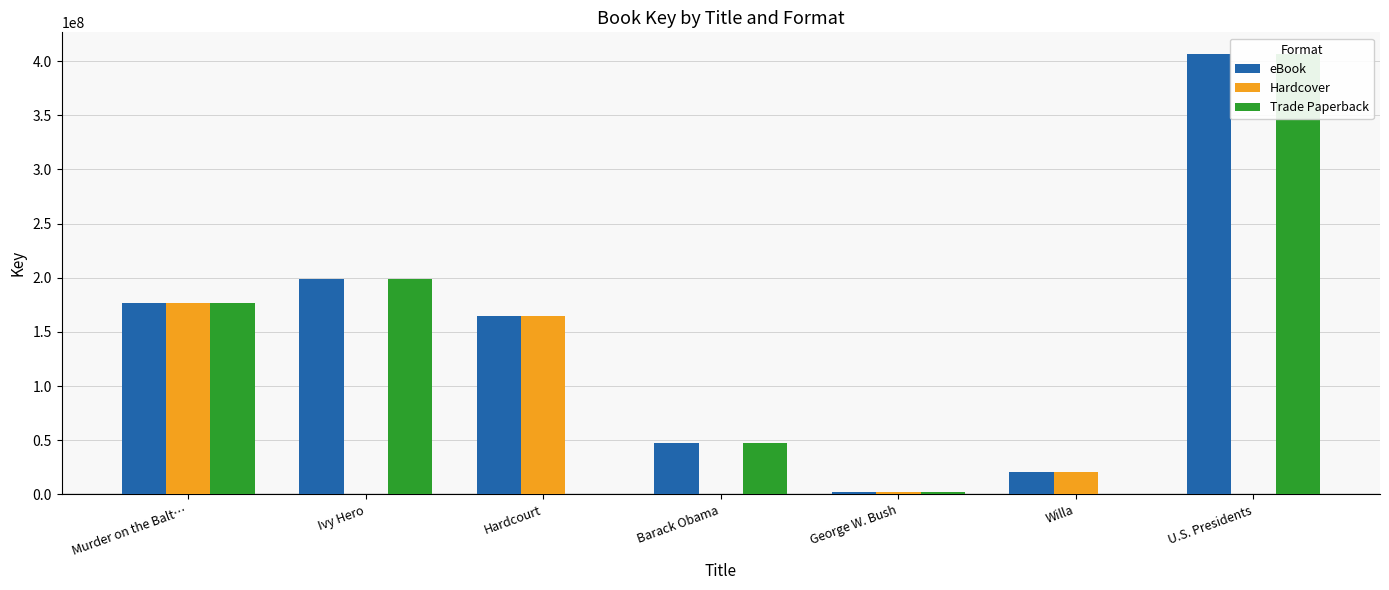

Reading right to left, what are all the values shown in this chart?

eBook: 406291734	20960322	1874606	47187131	164428712	199162355	176379026
Hardcover: 0	20960322	1874606	0	164428712	0	176379026
Trade Paperback: 406291734	0	1874606	47187131	0	199162355	176379026